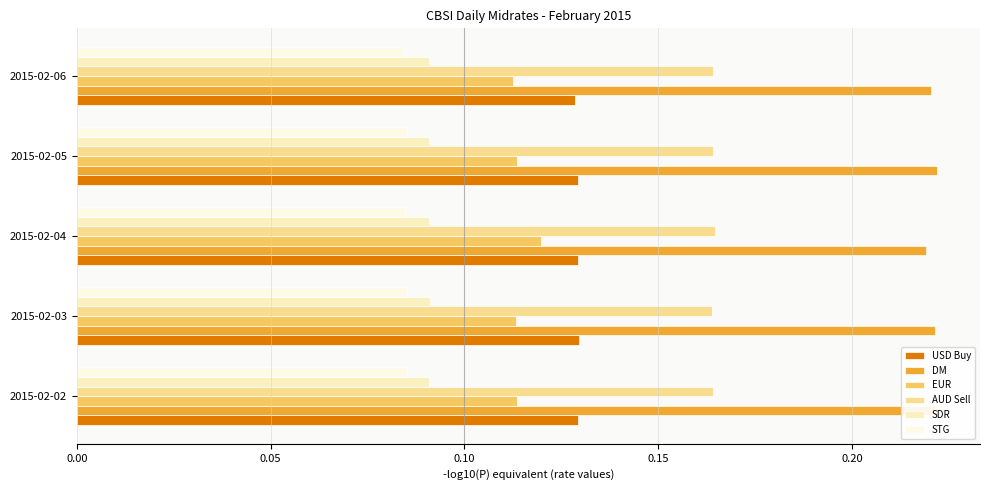

How many bars are there in total?

30